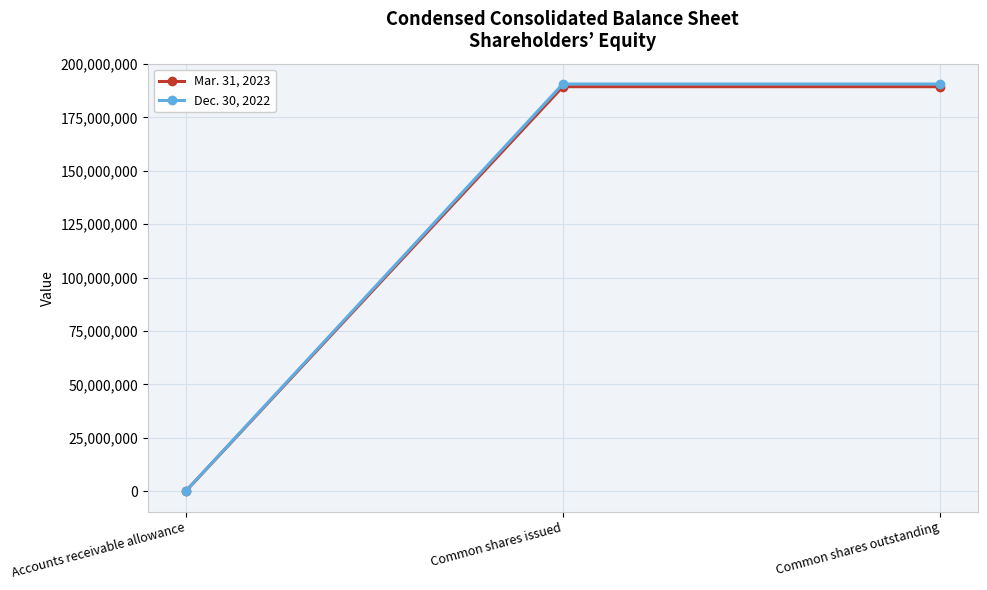

The value of Dec. 30, 2022 at Accounts receivable allowance is 40. True or false?

True